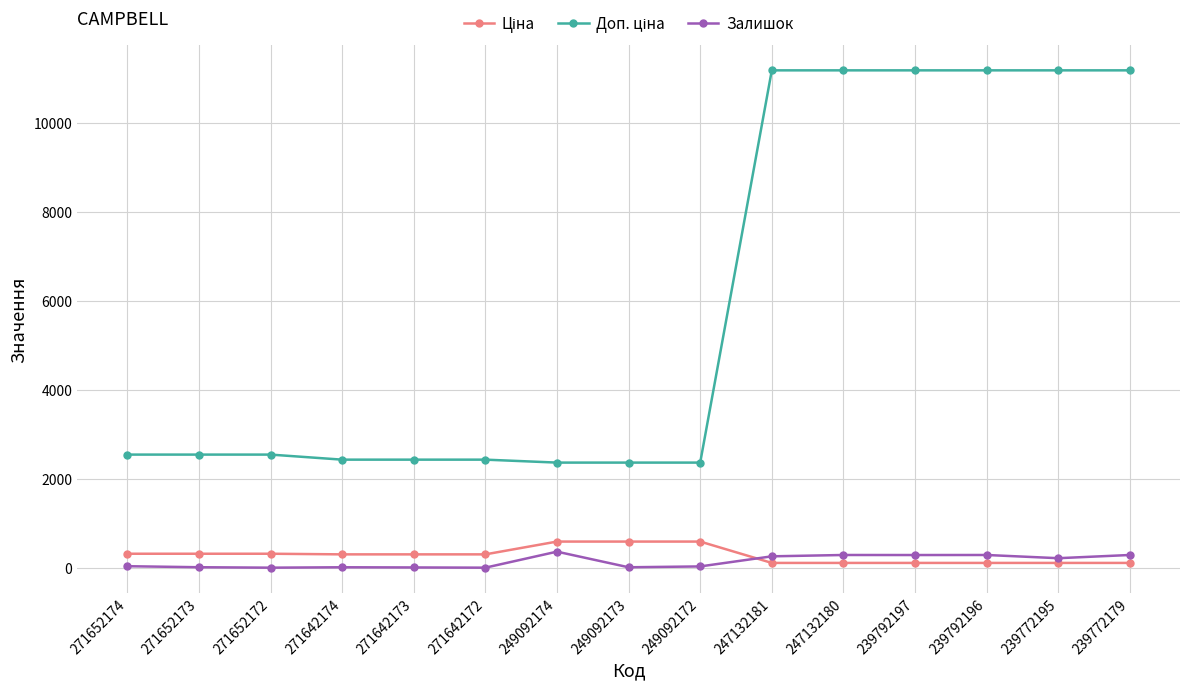

What is the difference between the Залишок values at 271652174 and 271642172?

33.0